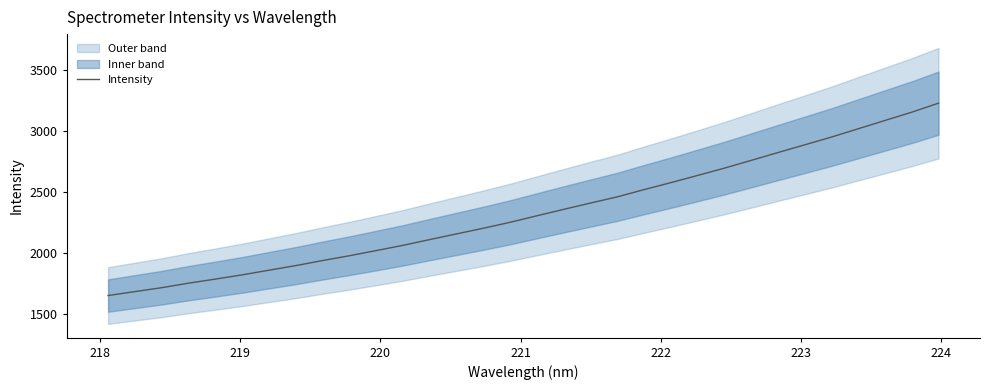

What is the maximum value for Intensity?

3227.6